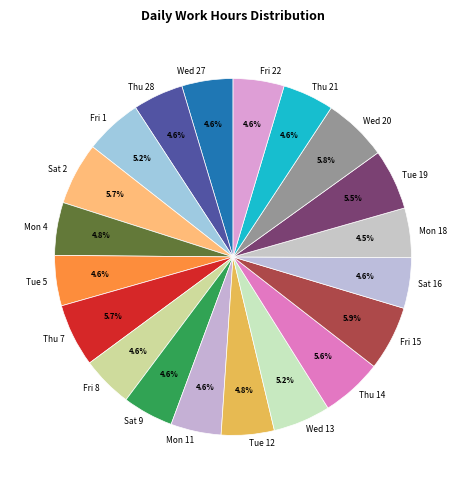

What is the total percentage of Mon 4 and Wed 20?

10.6%